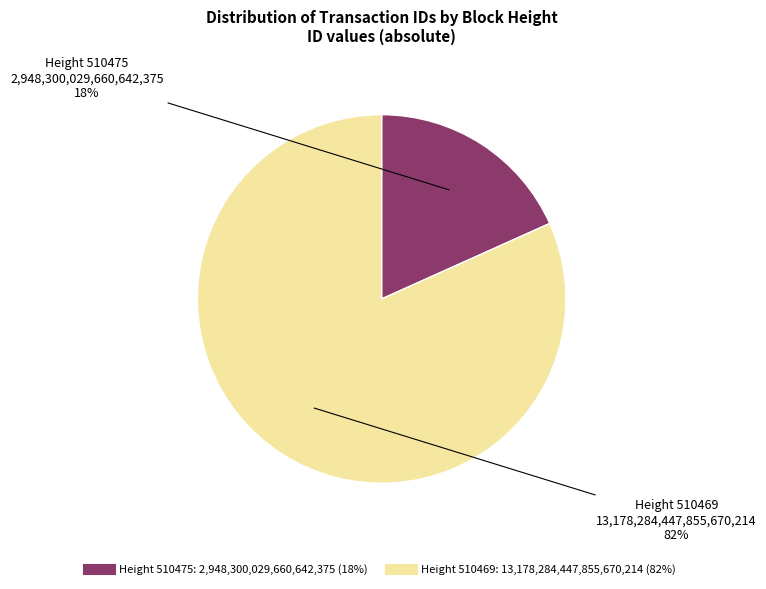

To the nearest percent, what is the average slice percentage?

50%